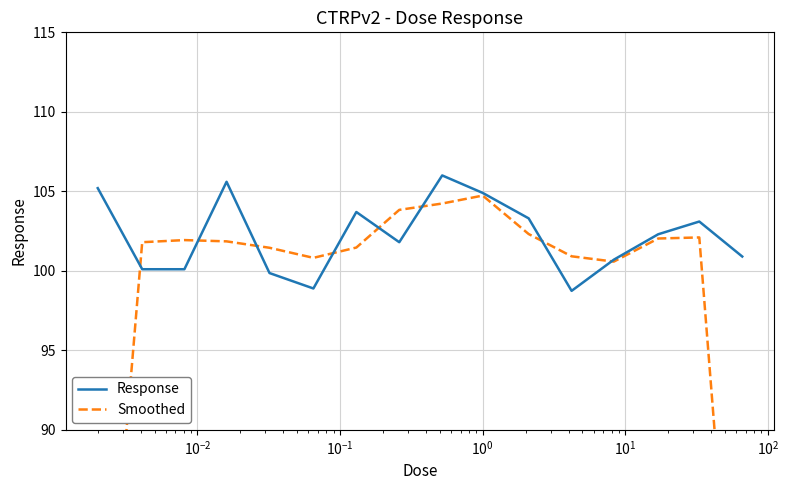

In Smoothed, how many points are higher than both neighbors (excluding endpoints)?

3